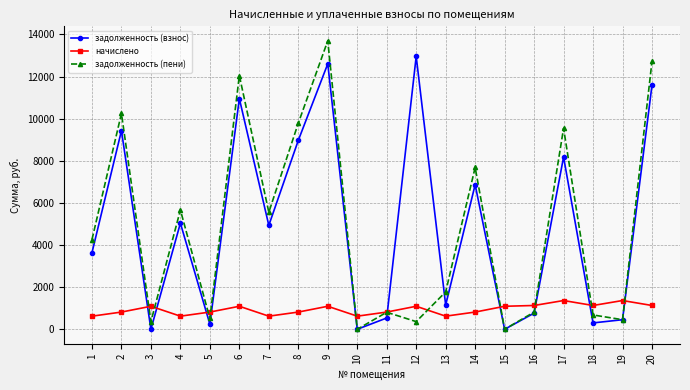

How many intersections are there between задолженность (взнос) and начислено?

10